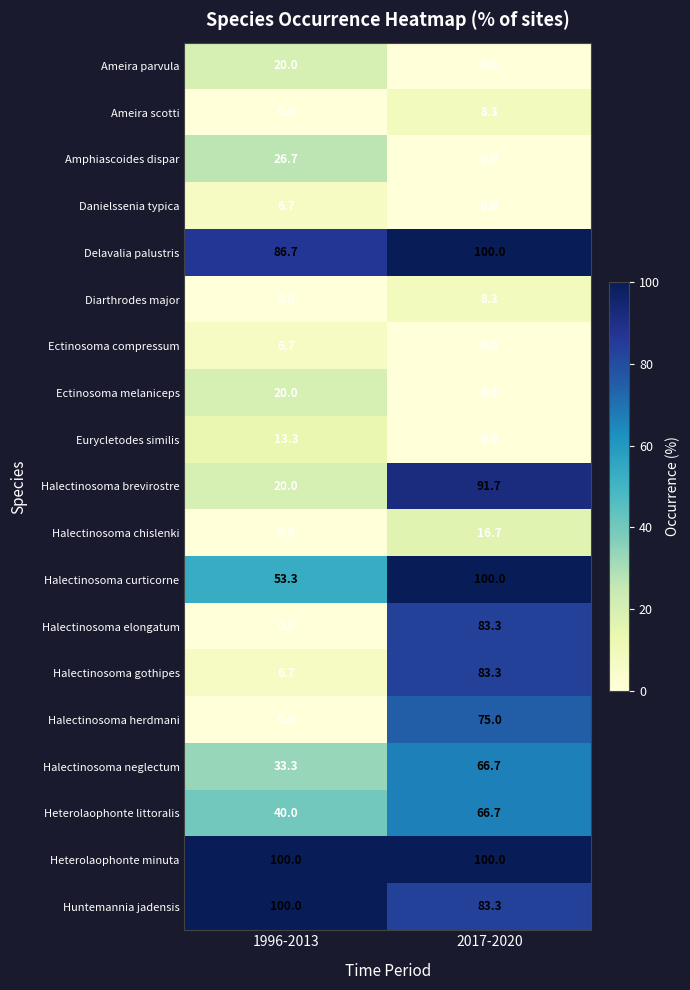

Where does the Halectinosoma elongatum series first go above 83?

2017-2020